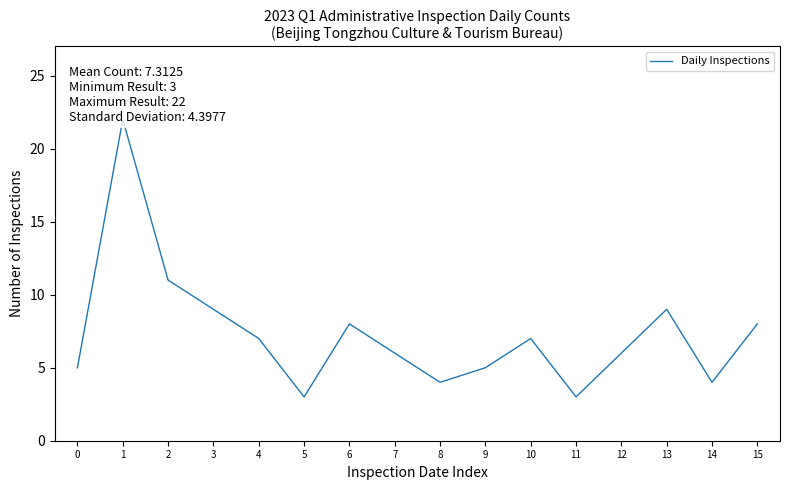

What is the difference between the maximum and minimum values?

19